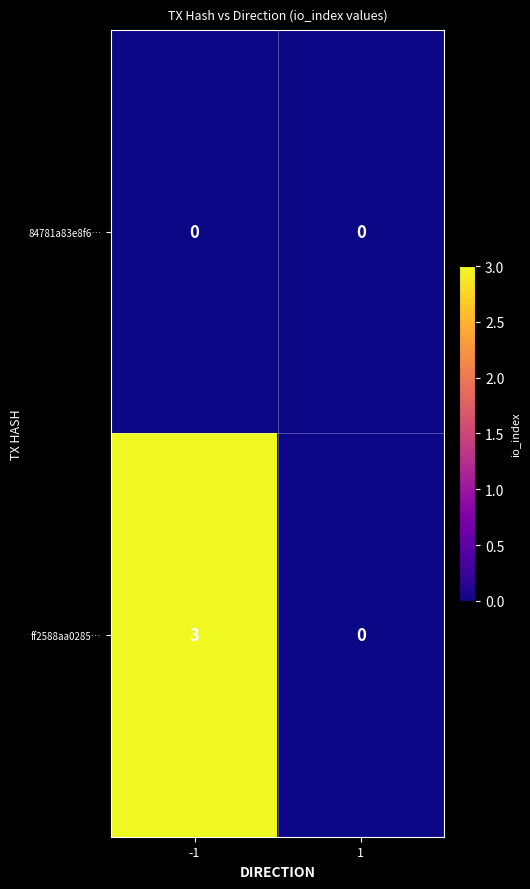

Is it true that 84781a83e8f6… equals 0 at 1?

True